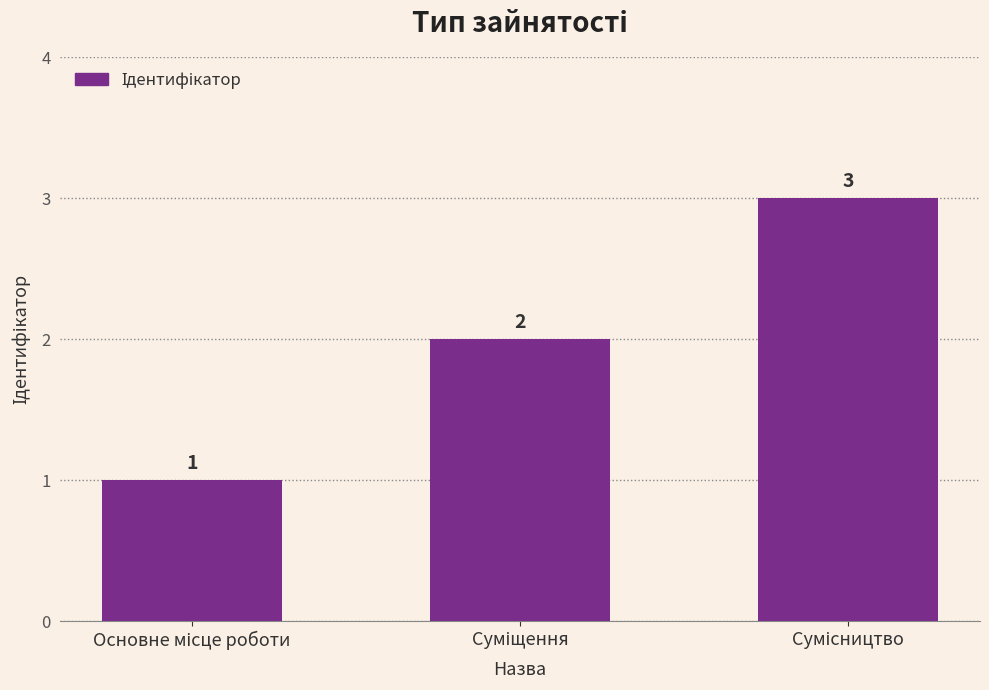

What is the maximum value shown in the chart?

3